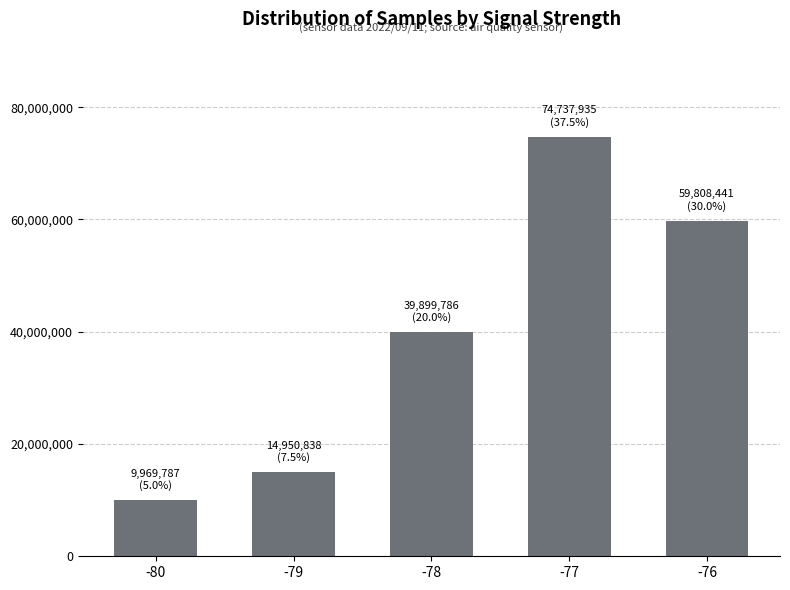

Rank the categories by value from lowest to highest.

-80, -79, -78, -76, -77